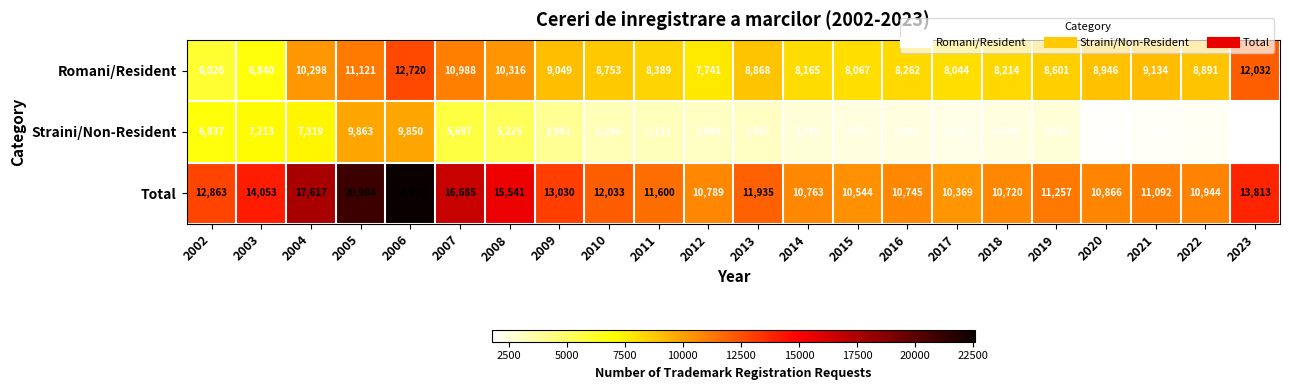

The Total series shows 15541 at 2008. True or false?

True